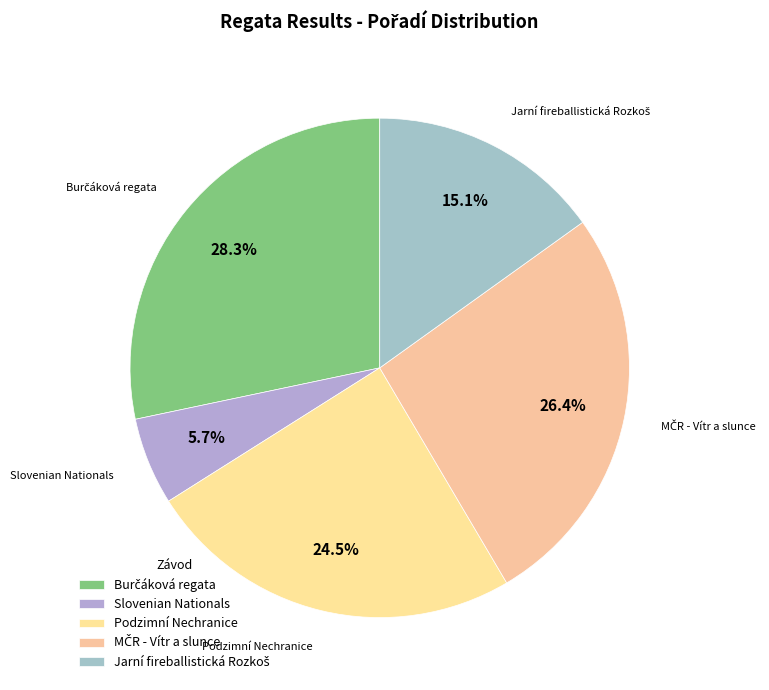

What portion of the pie excludes Podzimní Nechranice?

75.5%